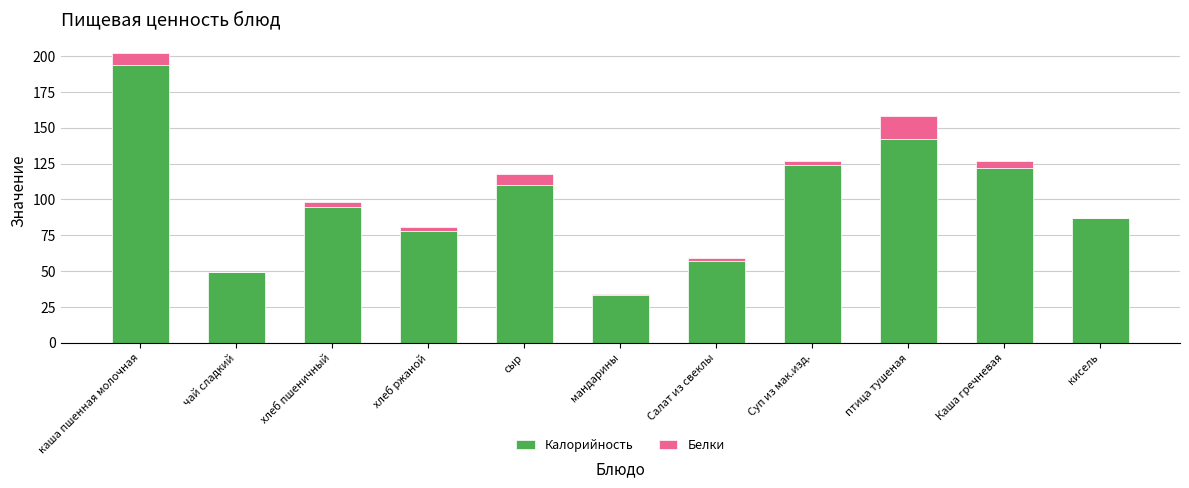

True or false: Калорийность has a value of 124 at Суп из мак.изд..

True